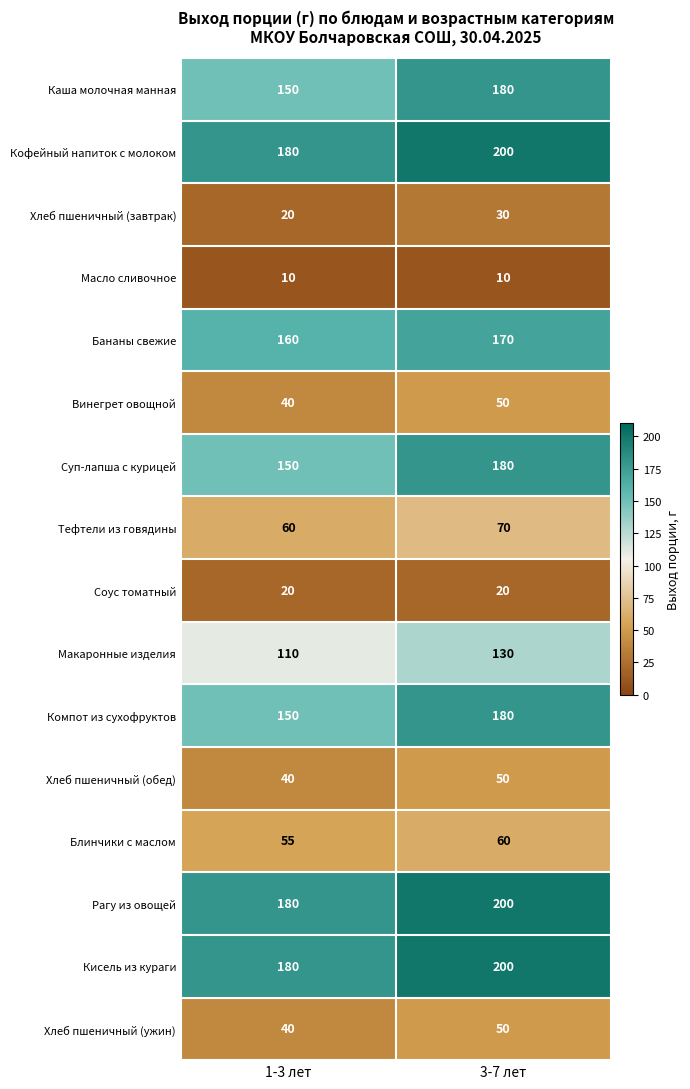

What is the sum of the Суп-лапша с курицей values at 3-7 лет and 1-3 лет?

330